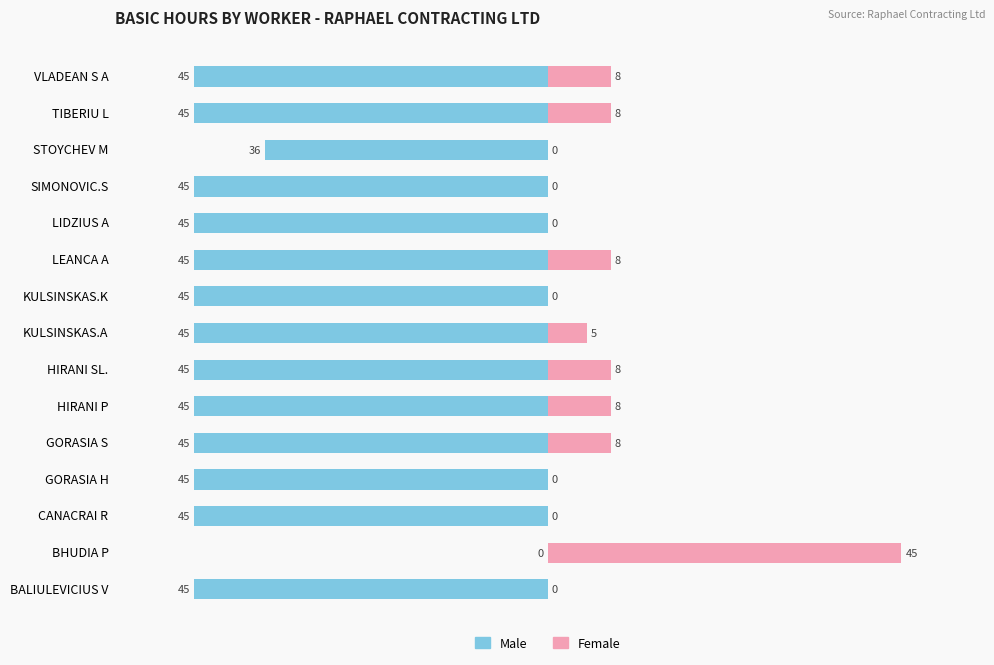

What are all the series names shown in the legend?

Male, Female